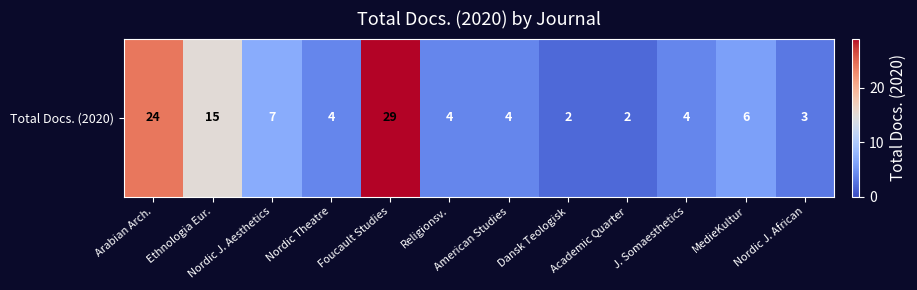

What is the sum of all values?

104